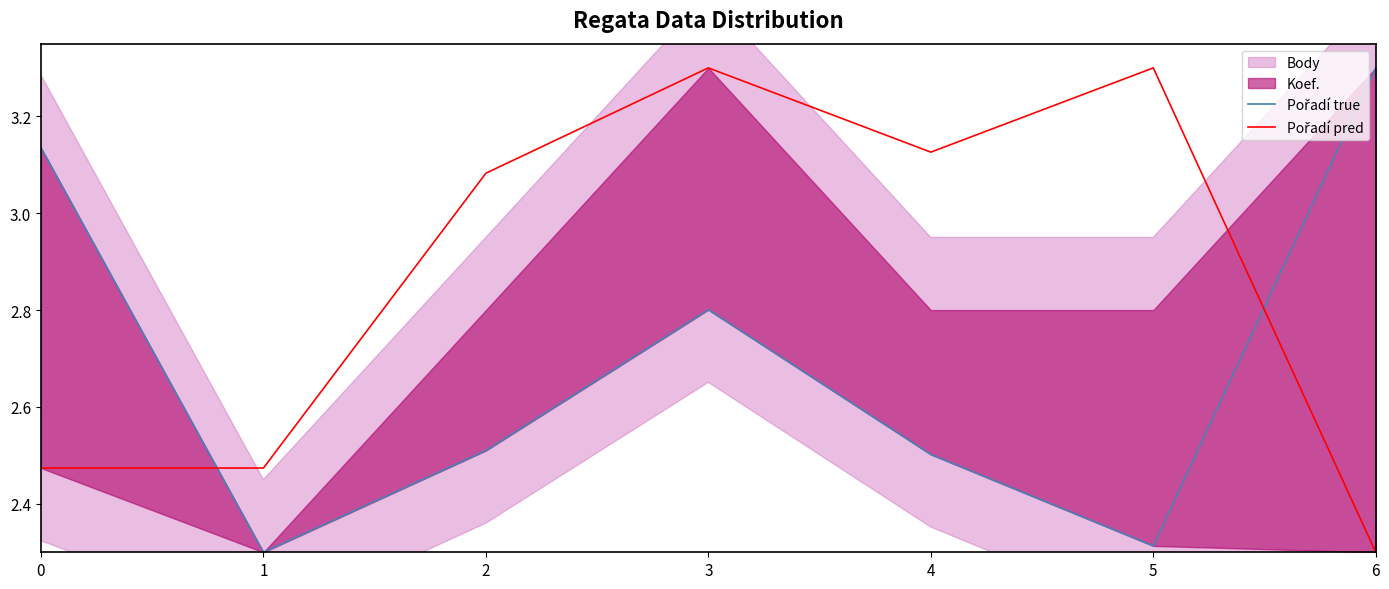

Which series ends up on top after the final intersection of Pořadí and Pořadí pred?

Pořadí